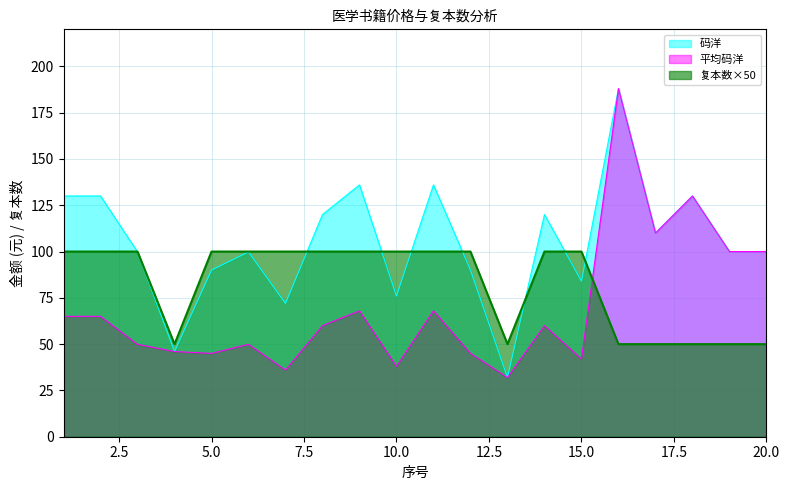

How many interior local valleys does the 复本数 series have?

2